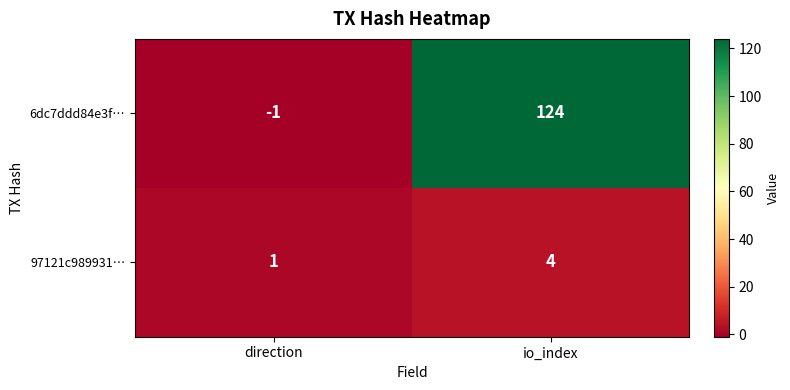

Rank the series by their average value, from lowest to highest.

97121c989931…, 6dc7ddd84e3f…